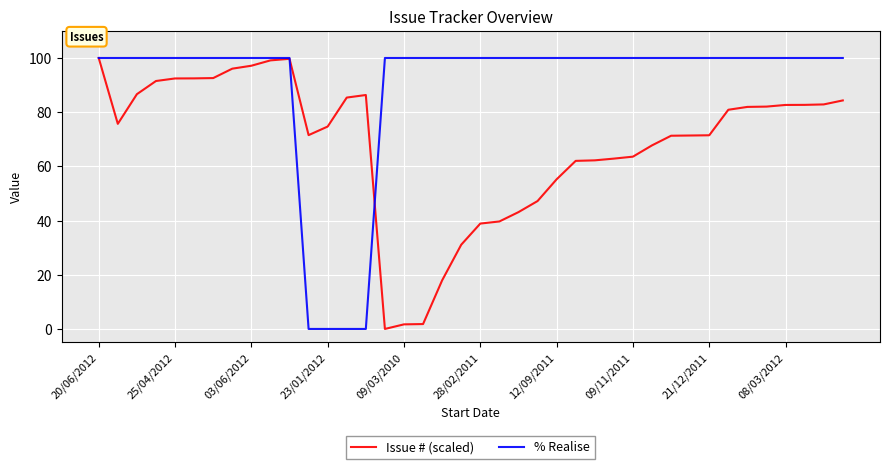

What is the greatest value displayed?

100.0